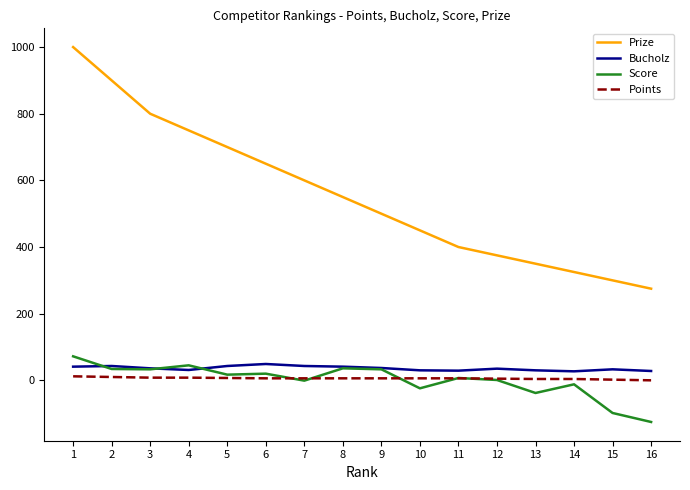

Which series has the widest spread of values?

Prize